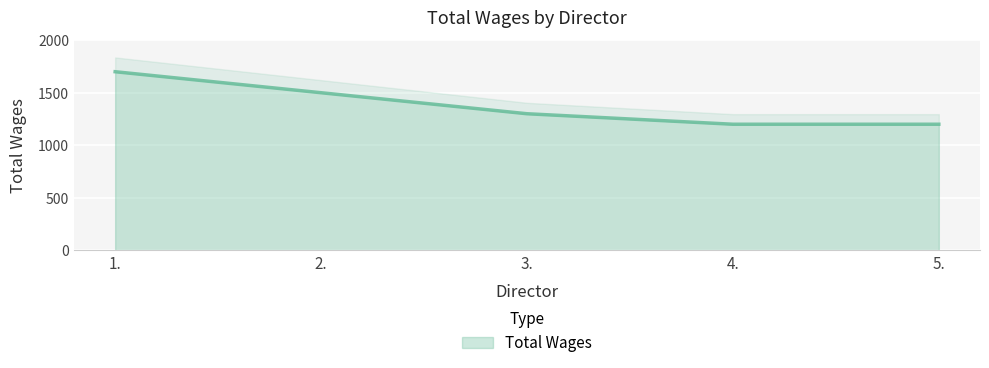

What is the ratio of the value at 3. to the value at 4.?

1.1